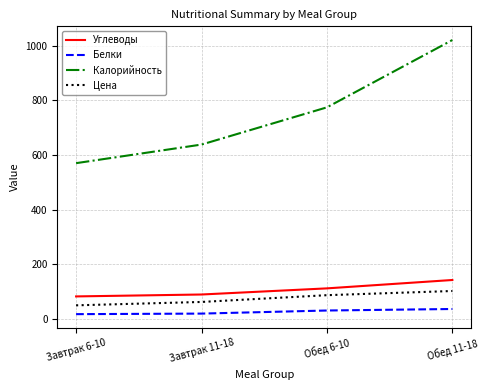

Which category has the lowest value in the Калорийность series?

Завтрак 6-10